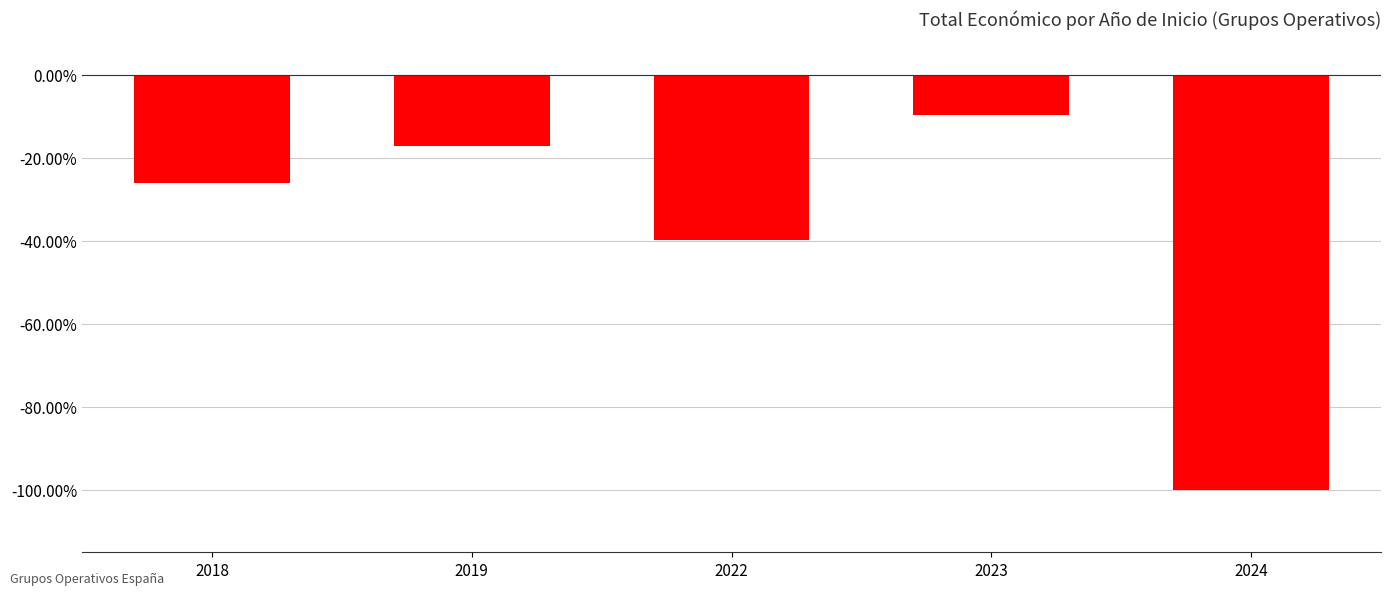

The value at 2023 is -0.1. True or false?

True